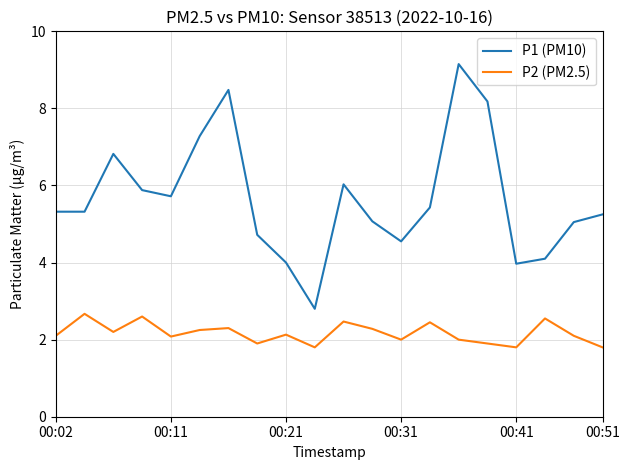

Which series has the largest range (max minus min)?

P1 (PM10)